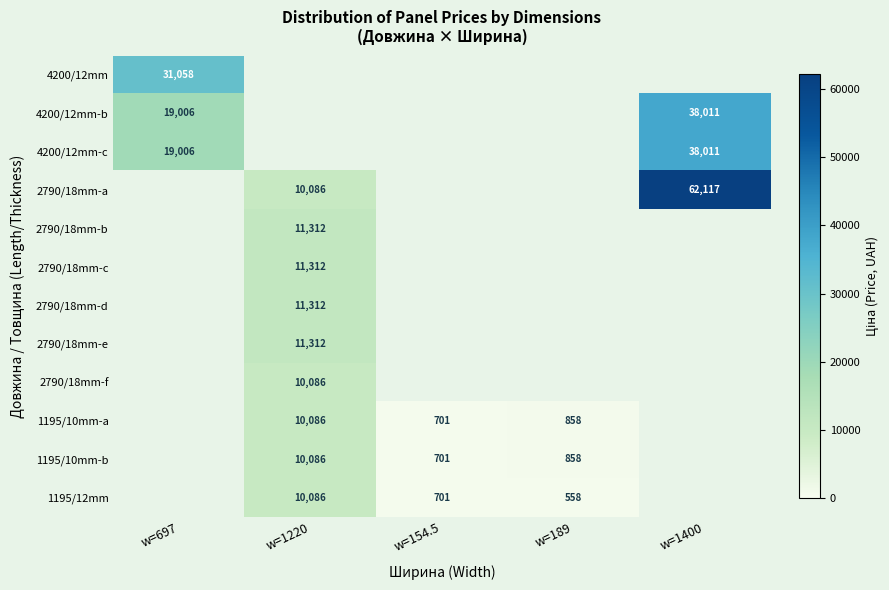

What is the total value across all series at w=154.5?

2104.3